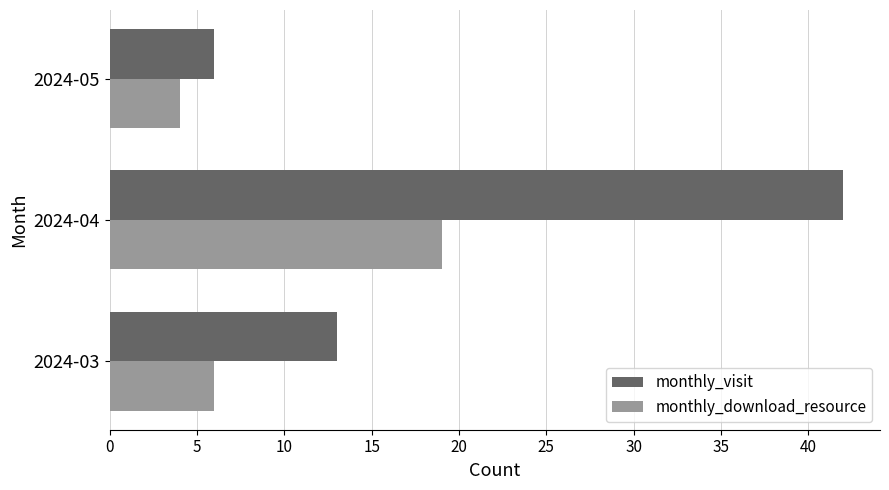

What is the sum of all monthly_visit values?

61